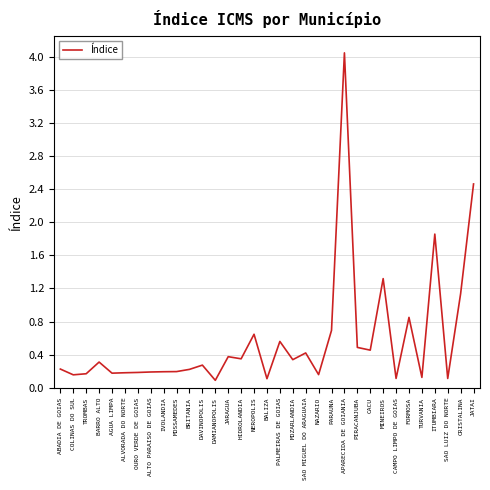

What is the smallest value displayed?

0.1